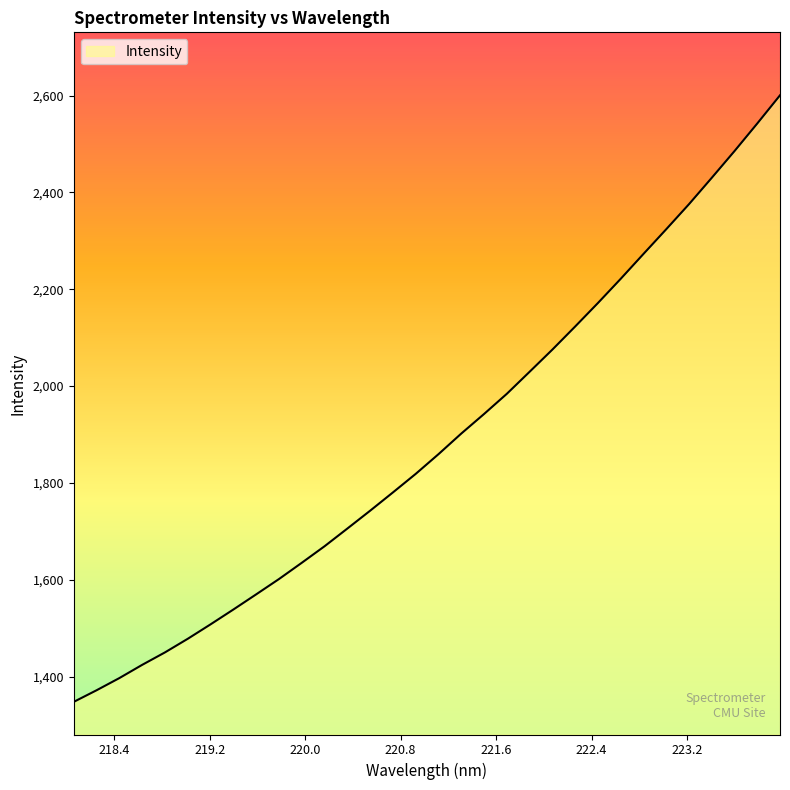

What is the difference between the maximum and minimum values?

1252.3